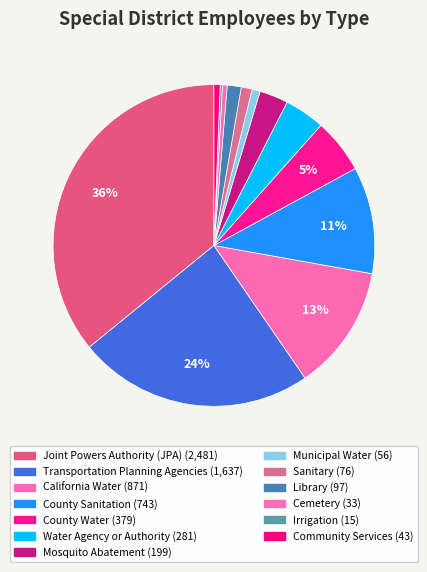

What percentage is the Mosquito Abatement slice, to the nearest percent?

3%